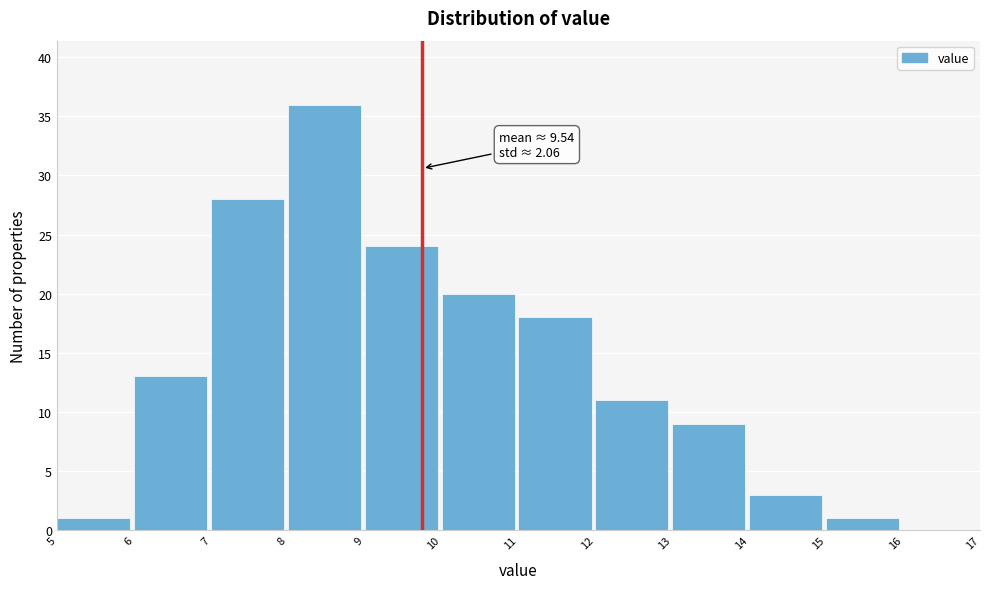

Which range on the x-axis has the tallest bar?

8 to 9